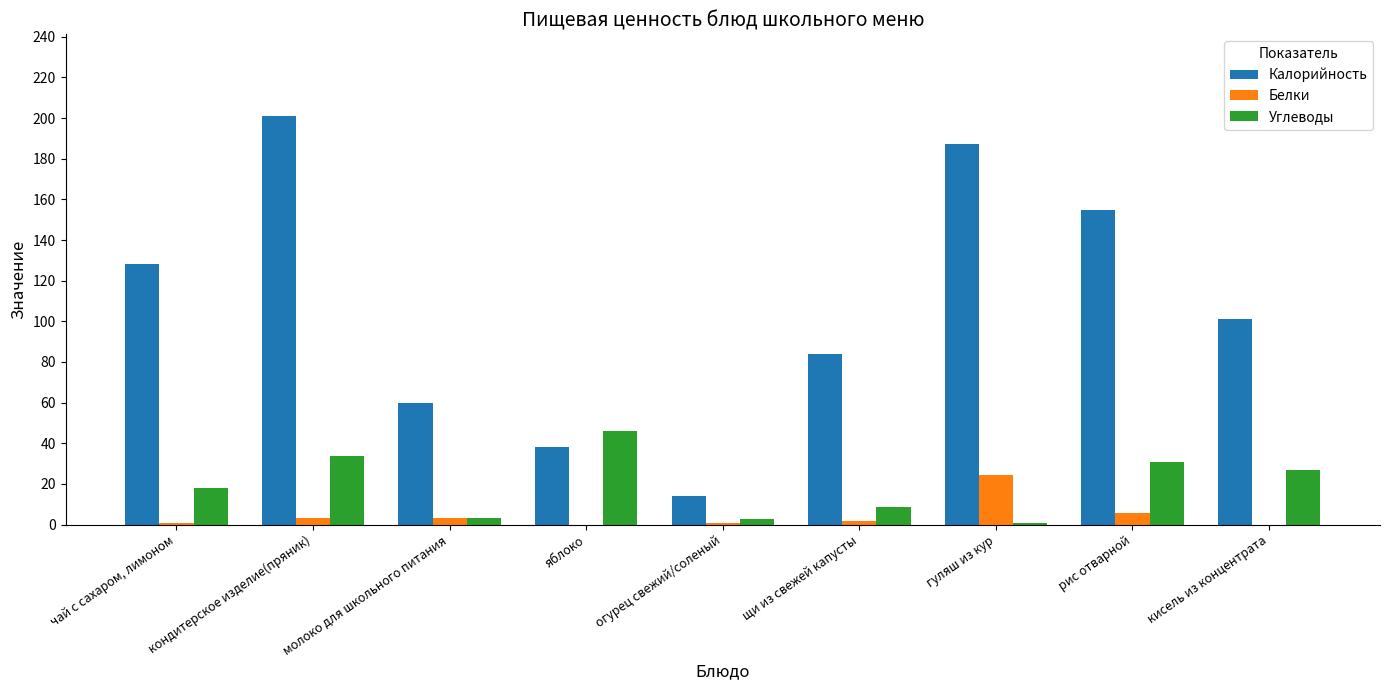

Are the bars grouped side by side (vs. stacked)?

Yes